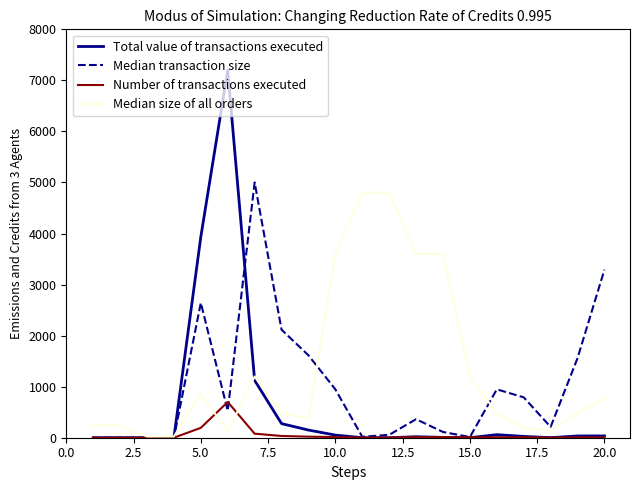

Rank the series by their average value, from highest to lowest.

Median size of all orders, Median transaction size, Total value of transactions executed, Number of transactions executed